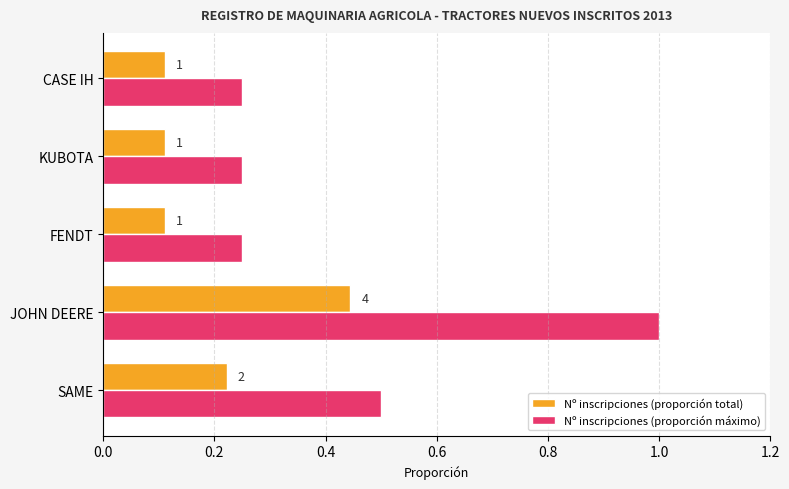

List the series in order of their overall mean, highest first.

Nº inscripciones (proporción máximo), Nº inscripciones (proporción total)